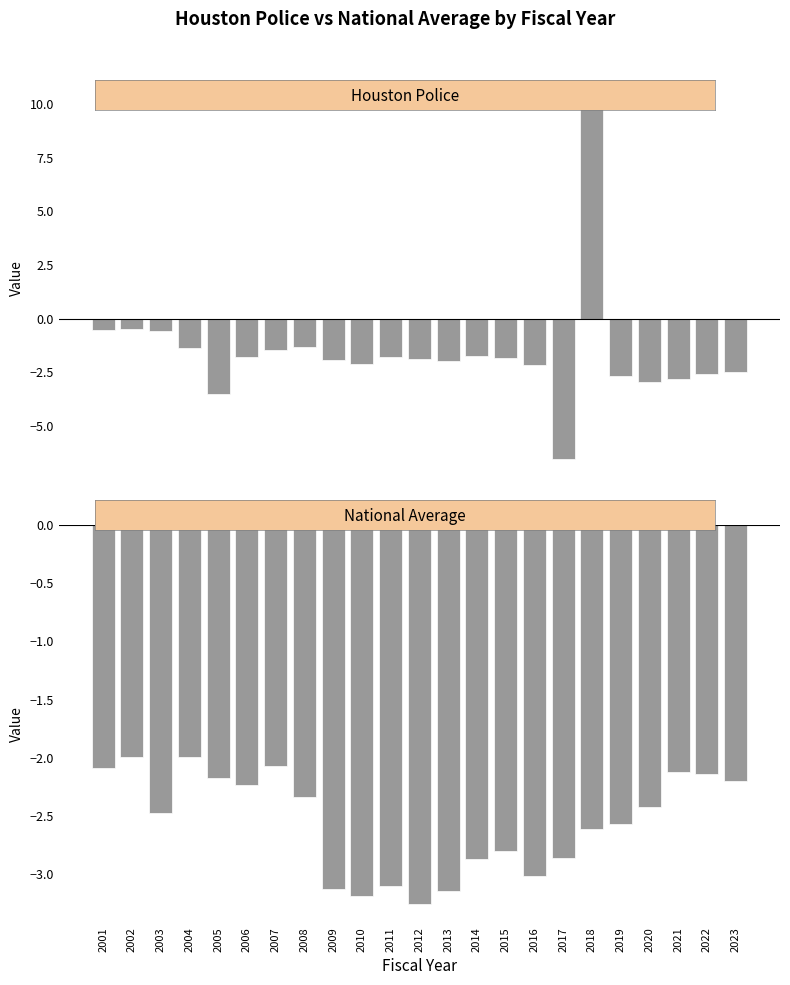

Are the bars grouped side by side (vs. stacked)?

Yes